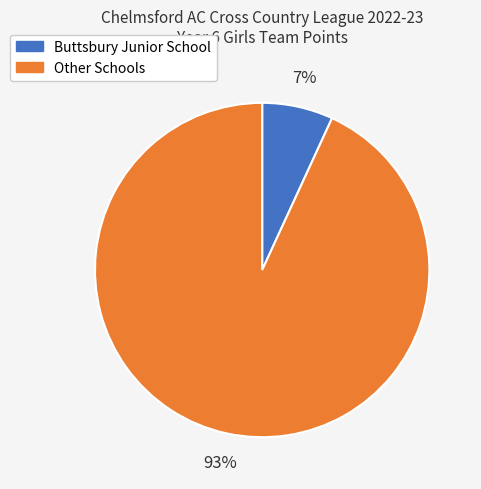

To the nearest percent, what is the difference between the largest and smallest slice percentages?

86%